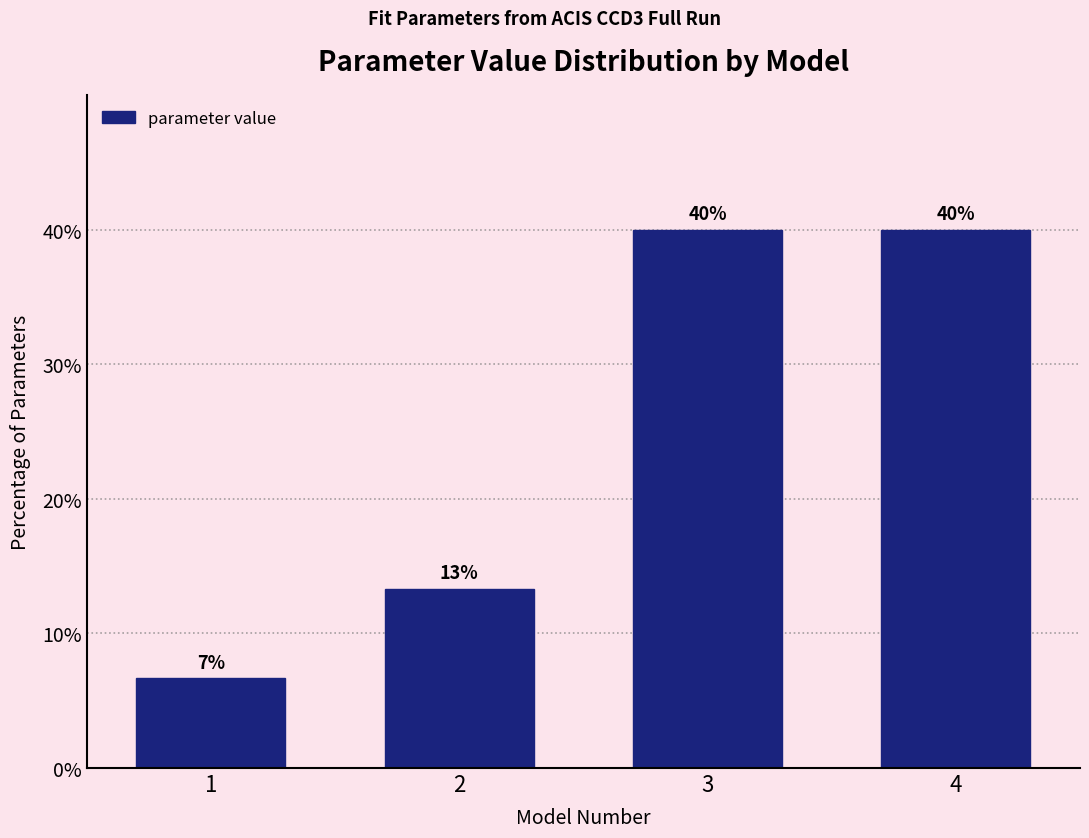

What is the sum of the values at 1 and 2?

20.0